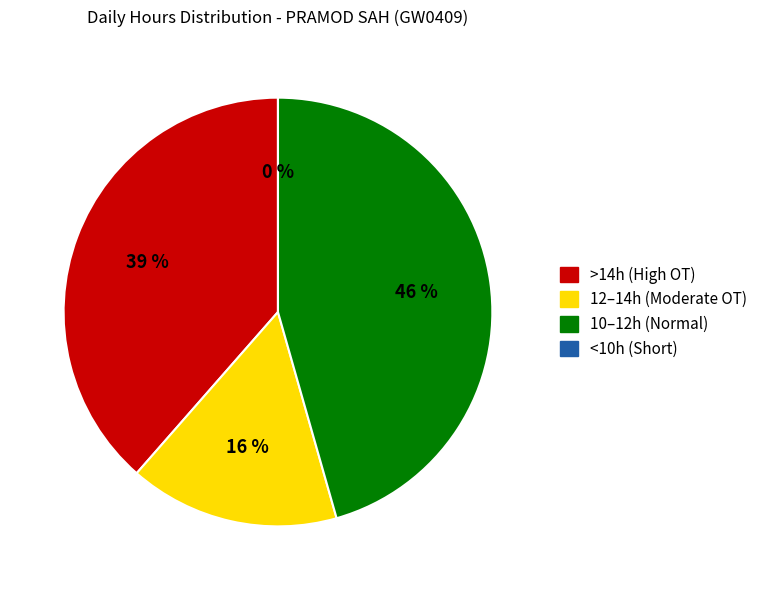

Is there any slice that represents more than half of the pie?

No